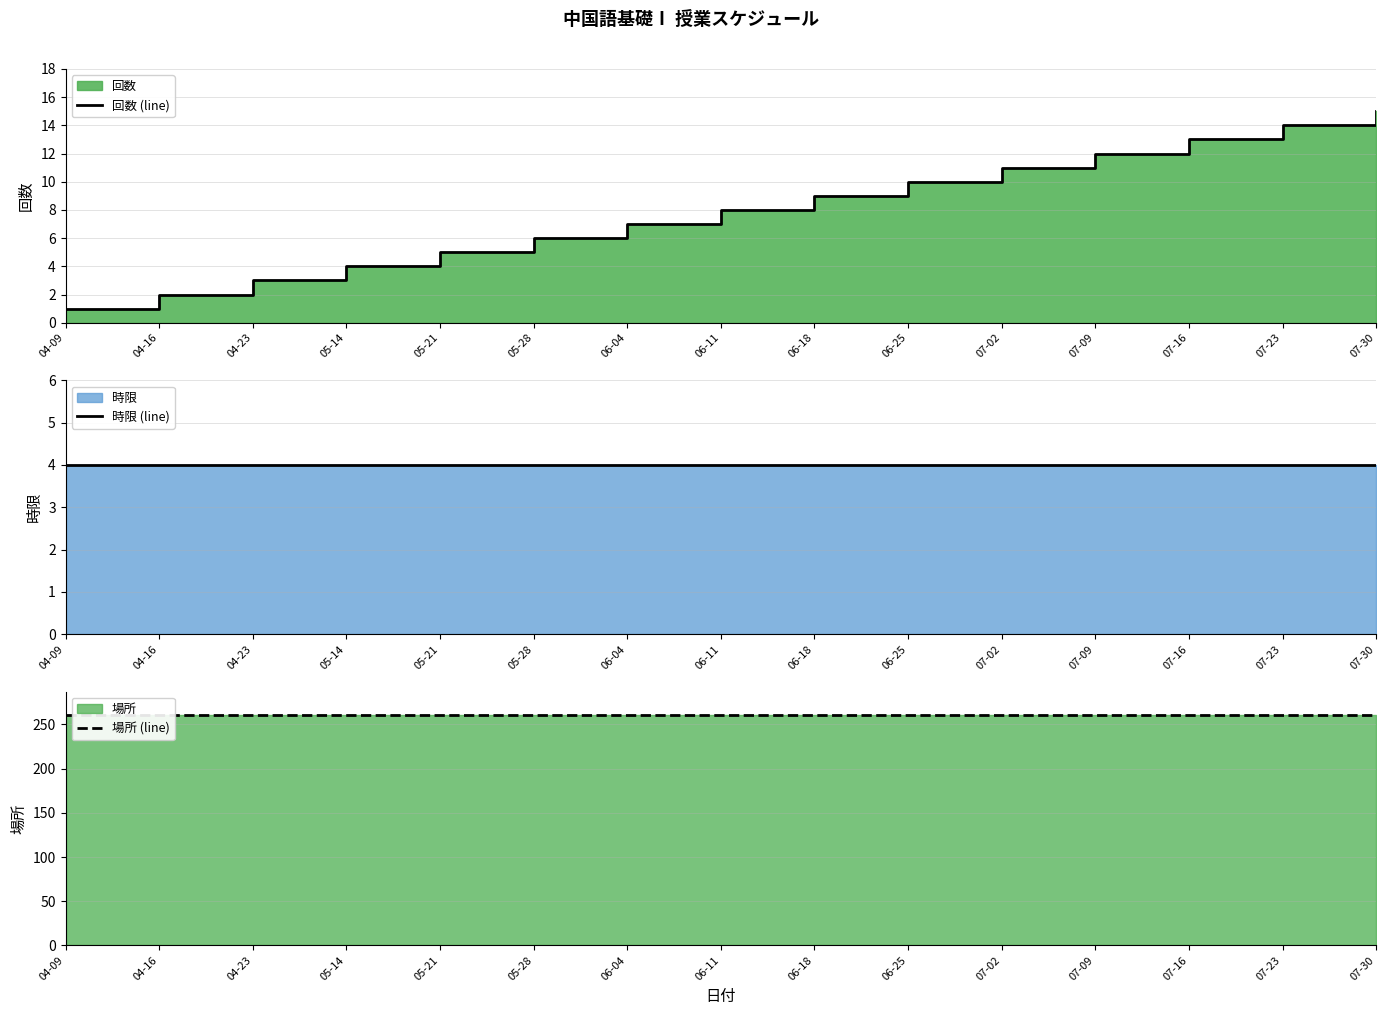

What is the maximum value for 時限 (line)?

4